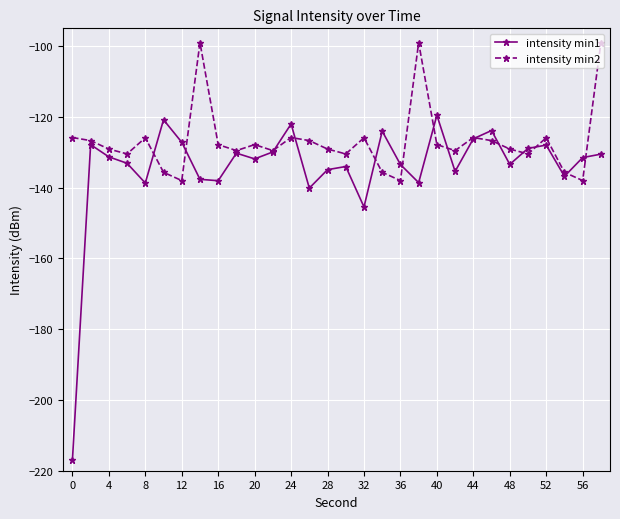

List the series in order of their peak value, lowest first.

intensity min1, intensity min2